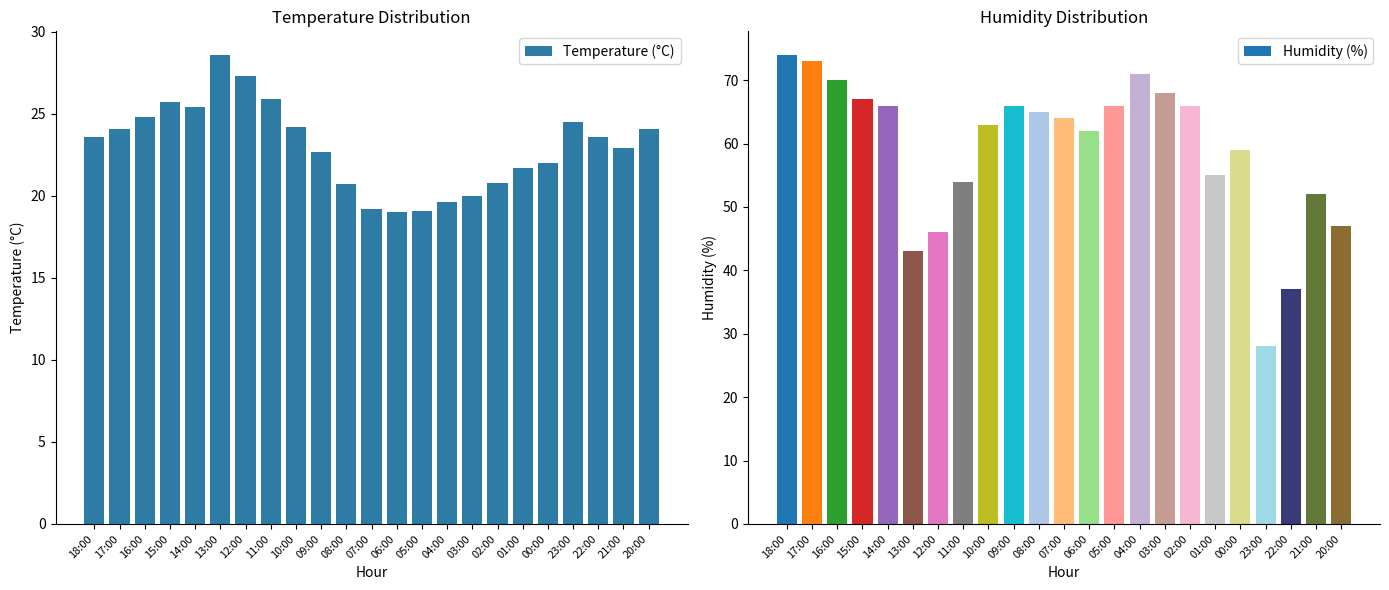

Where does the Temperature (°C) series first go above 23?

18:00